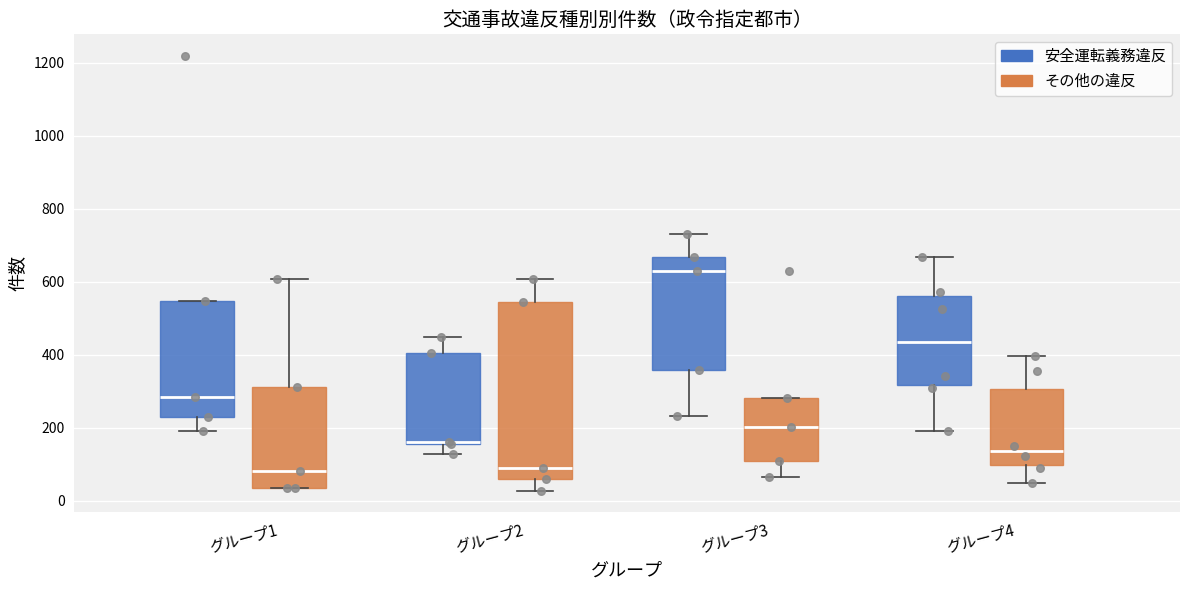

Reading left to right, transcribe this box plot: for each box, give where its median line is, the range the box spans, and where its two whiskers end, as read against the y-axis. The values are not printed on the chart, so give them approximately, as read against the axis.

グループ1 (安全運転義務違反): median 280, box 220 to 540, whiskers 200 to 540
グループ1 (その他の違反): median 80, box 40 to 320, whiskers 40 to 600
グループ2 (安全運転義務違反): median 160 (drawn on the box's lower edge), box 160 to 400, whiskers 120 to 440
グループ2 (その他の違反): median 80, box 60 to 540, whiskers 20 to 600
グループ3 (安全運転義務違反): median 640, box 360 to 660, whiskers 240 to 740
グループ3 (その他の違反): median 200, box 100 to 280, whiskers 60 to 280
グループ4 (安全運転義務違反): median 440, box 320 to 560, whiskers 200 to 660
グループ4 (その他の違反): median 140, box 100 to 300, whiskers 60 to 400